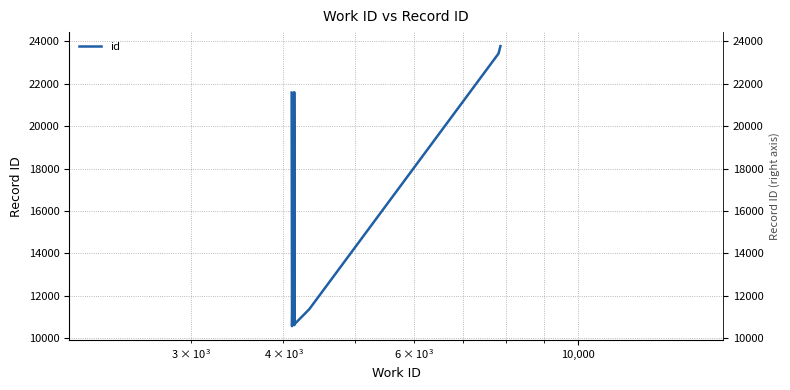

True or false: the data has more than 1 interior local peaks.

True